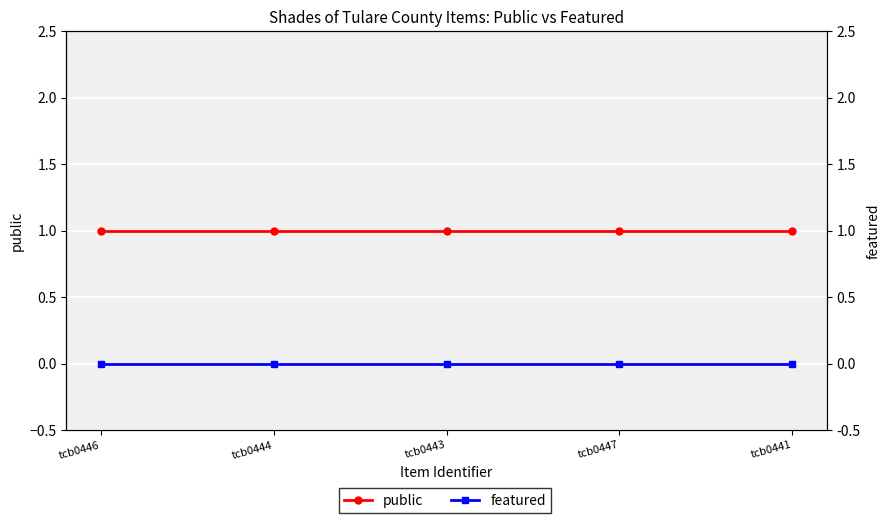

List the series in order of their overall mean, highest first.

public, featured